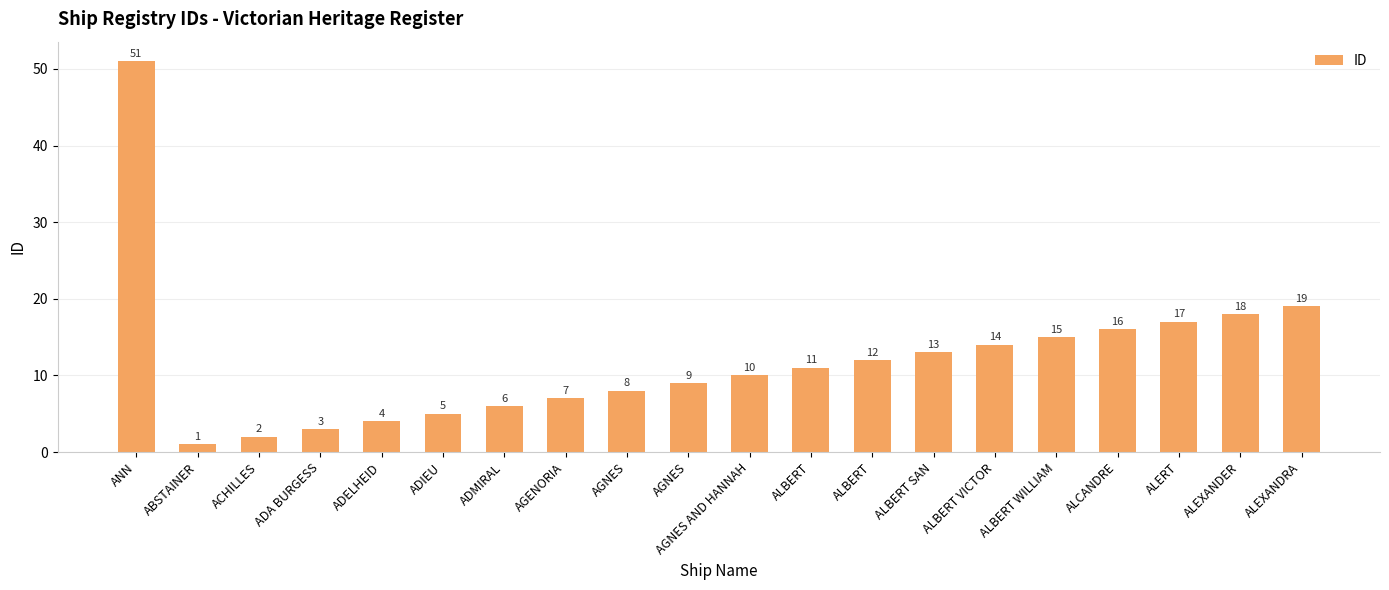

At which category does the chart reach its peak across all series?

ANN